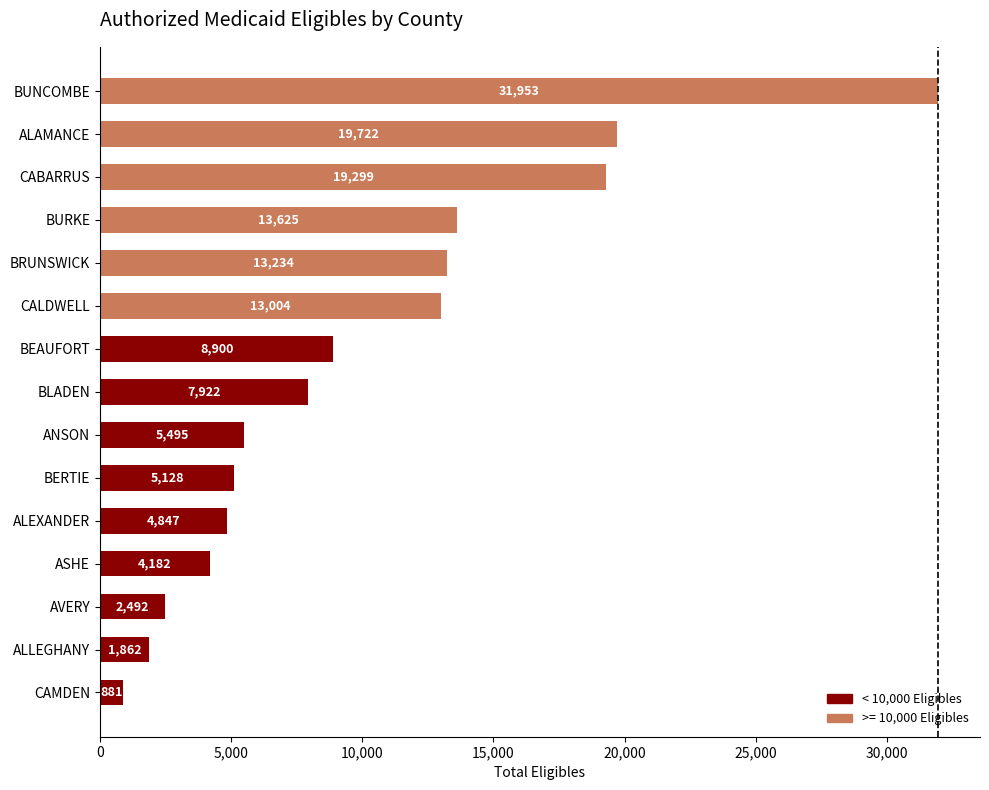

How many data points does each series have?

15